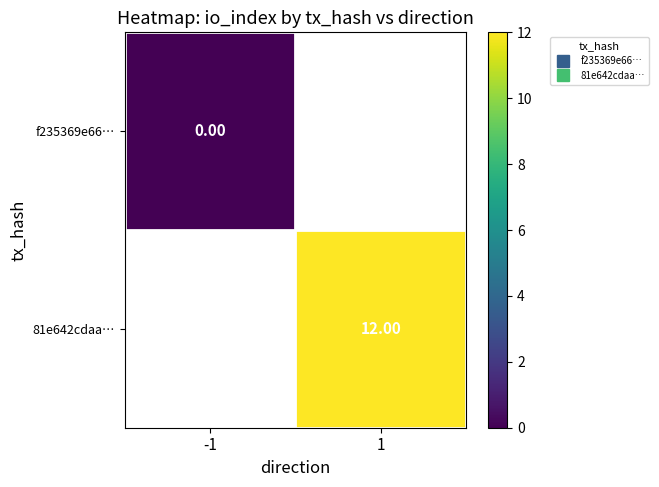

Rank the series by their maximum value, from lowest to highest.

f235369e66…, 81e642cdaa…